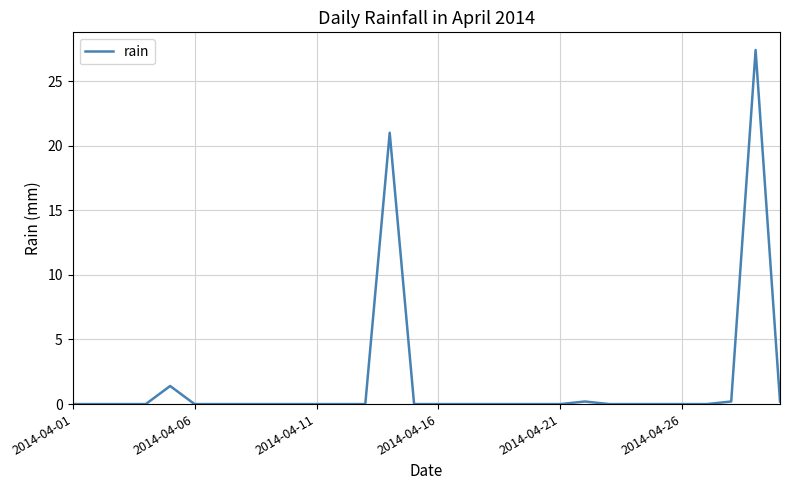

True or false: there are more than 0 points higher than both neighbors.

True